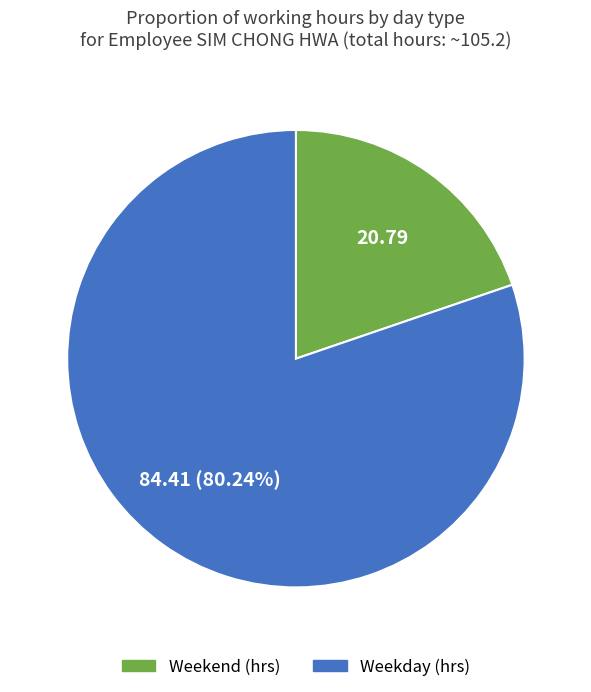

To the nearest percent, what is the average slice percentage?

50%